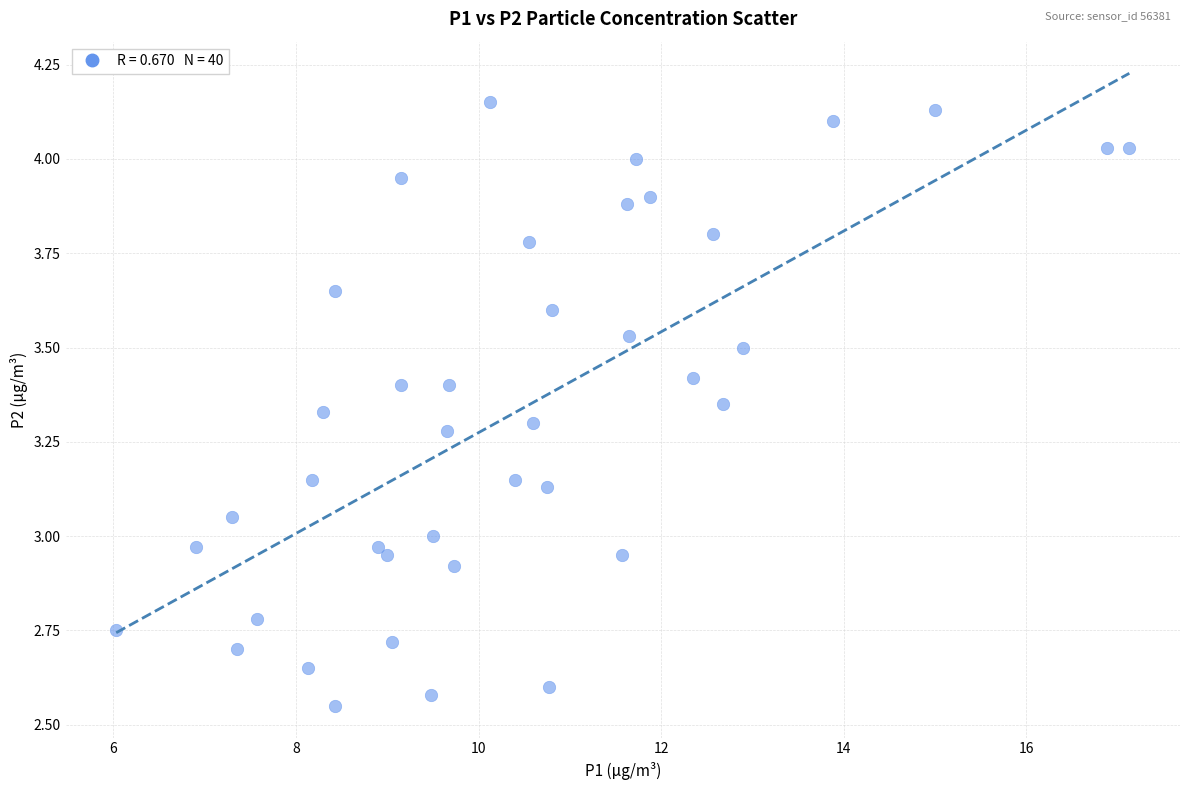

What is the range of X values (max minus min)?

11.1